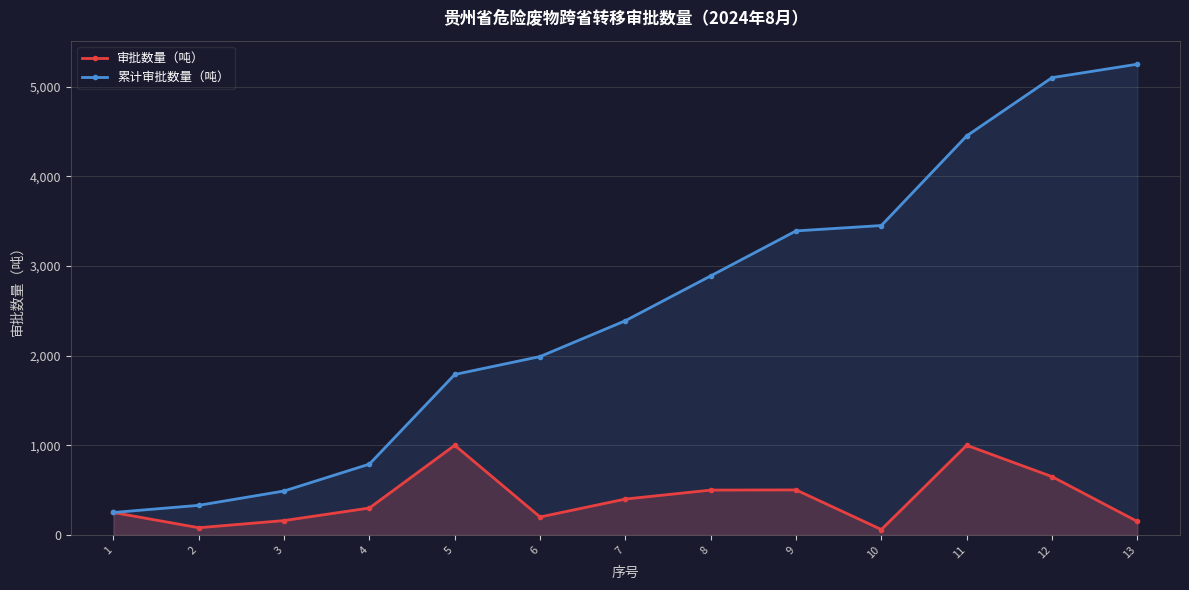

Between 9 and 12, which series saw the biggest shift?

累计审批数量（吨）